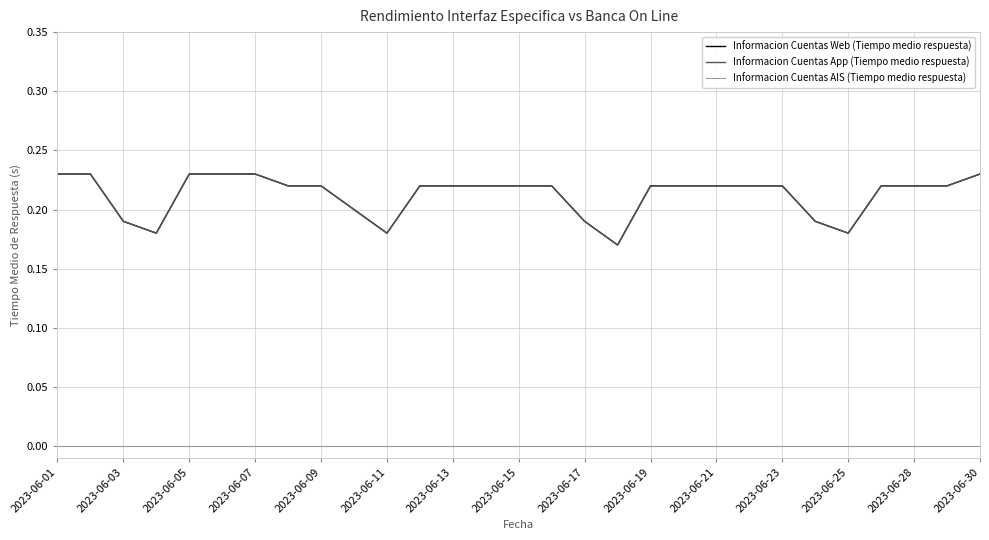

Which series has the largest range (max minus min)?

Informacion Cuentas Web (Tiempo medio respuesta)